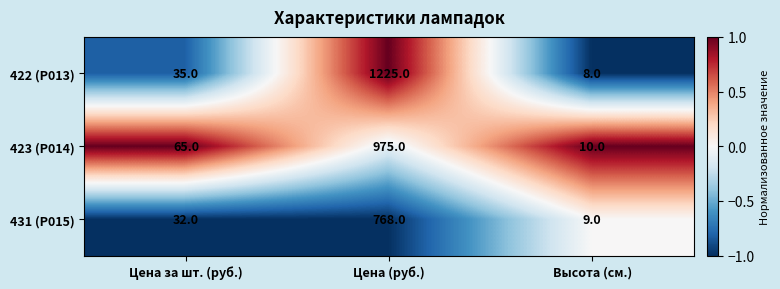

What is the difference between the 422 (Р013) values at Цена за шт. (руб.) and Цена (руб.)?

1190